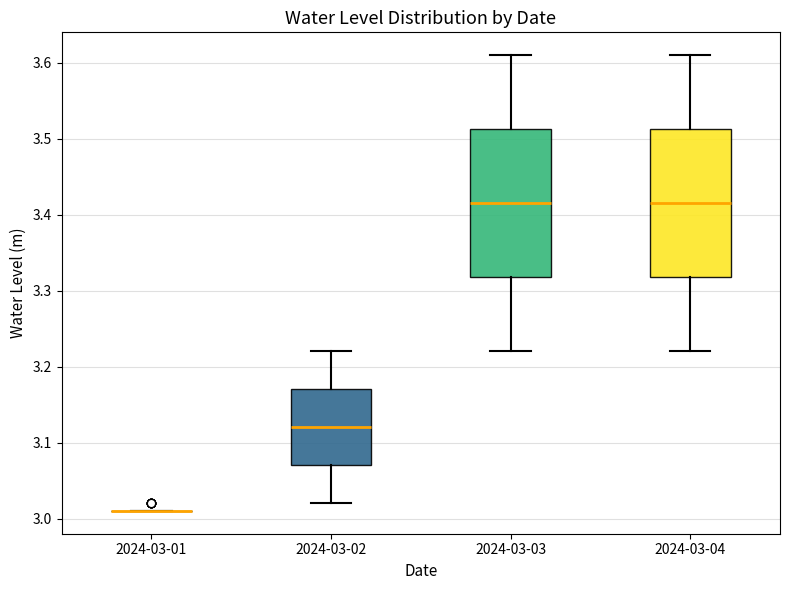

Reading left to right, transcribe this box plot: for each box, give where its median line is, the range the box spans, and where its two whiskers end, as read against the y-axis. The values are not printed on the chart, so give them approximately, as read against the axis.

2024-03-01: box collapsed to a line at 3.01, whiskers 3.01 to 3.01
2024-03-02: median 3.12, box 3.07 to 3.17, whiskers 3.02 to 3.22
2024-03-03: median 3.42, box 3.32 to 3.51, whiskers 3.22 to 3.61
2024-03-04: median 3.42, box 3.32 to 3.51, whiskers 3.22 to 3.61